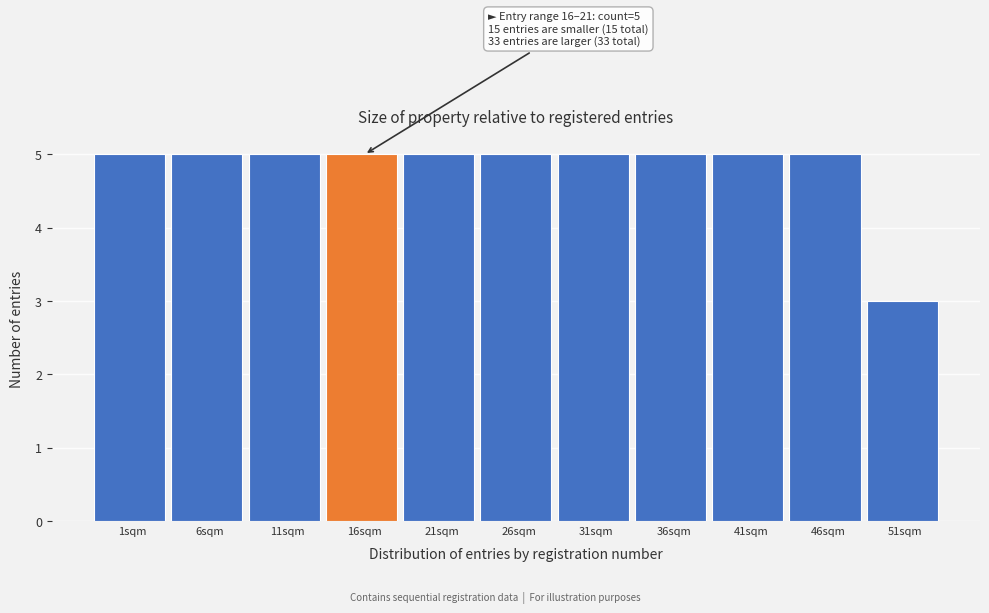

Reading right to left, list all the values displayed in this chart.

51sqm=3	46sqm=5	41sqm=5	36sqm=5	31sqm=5	26sqm=5	21sqm=5	16sqm=5	11sqm=5	6sqm=5	1sqm=5